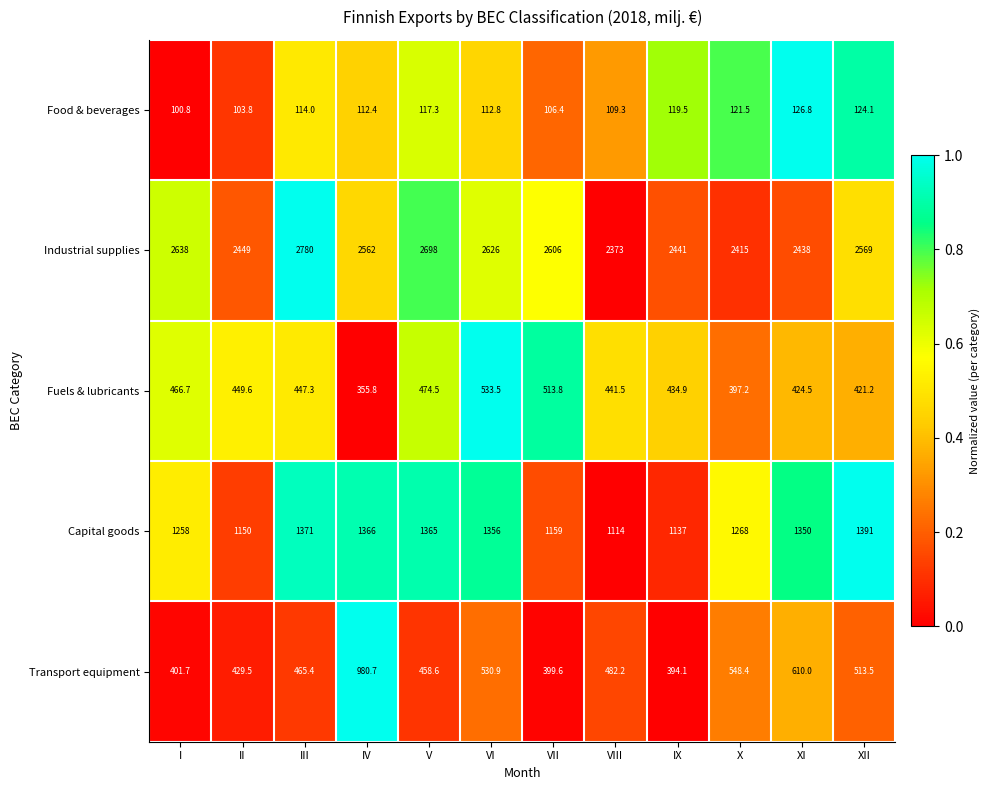

What is the total value across all series at I?

4865.2